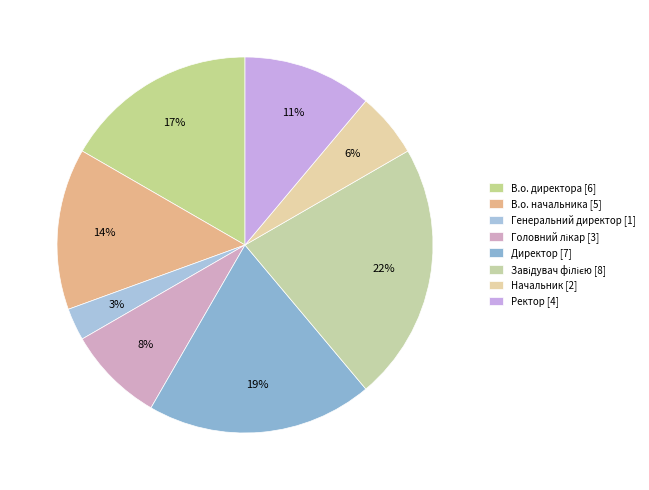

Do Генеральний директор and В.о. начальника together represent more than half of the pie?

No